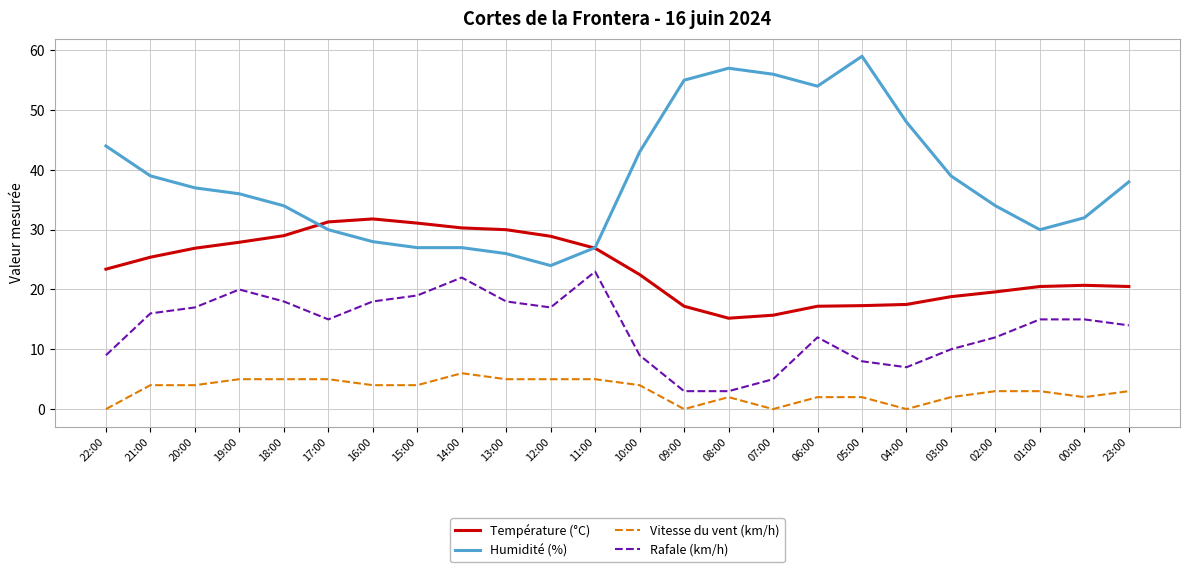

What is the maximum value shown in the chart?

59.0